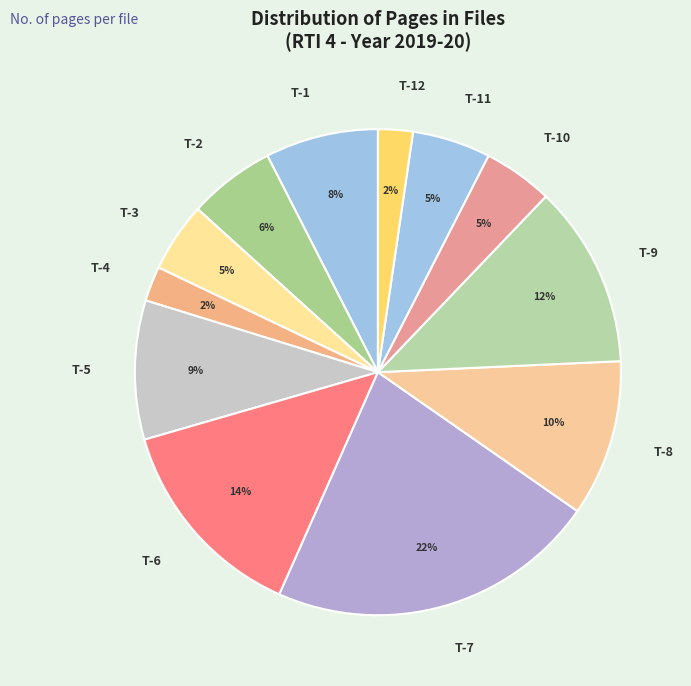

How many slices are in this pie chart?

12